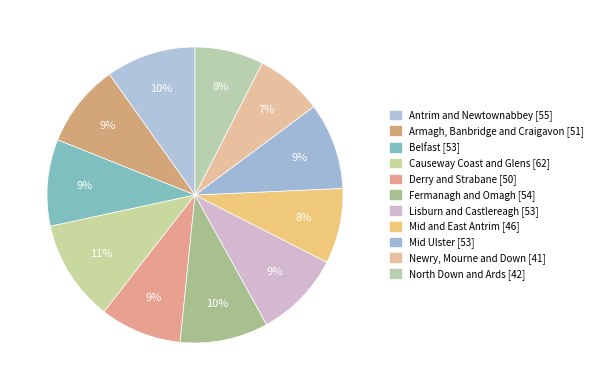

Does any single category account for the majority?

No